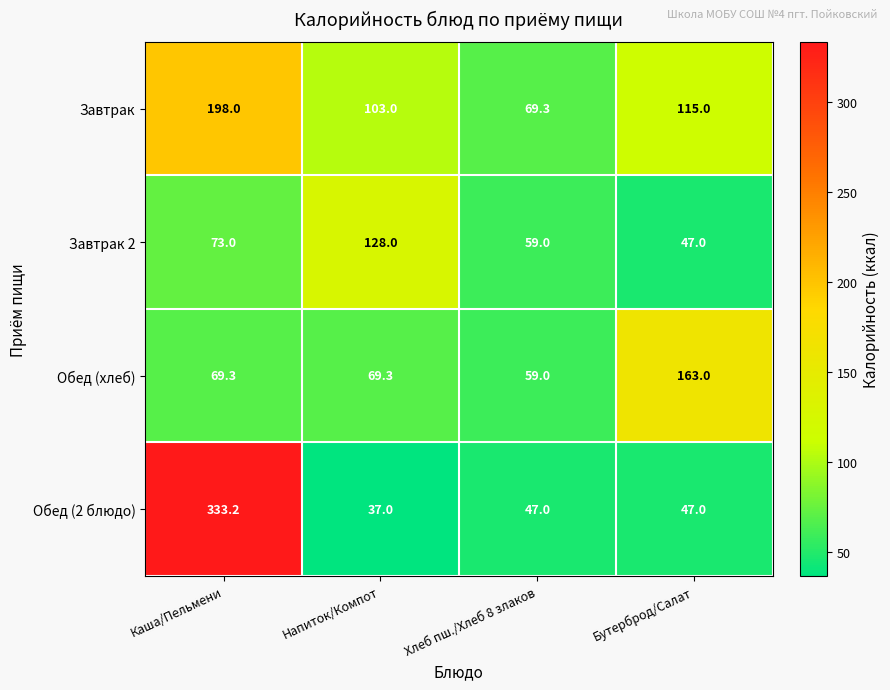

At which category is the sum across all series the highest?

Каша/Пельмени